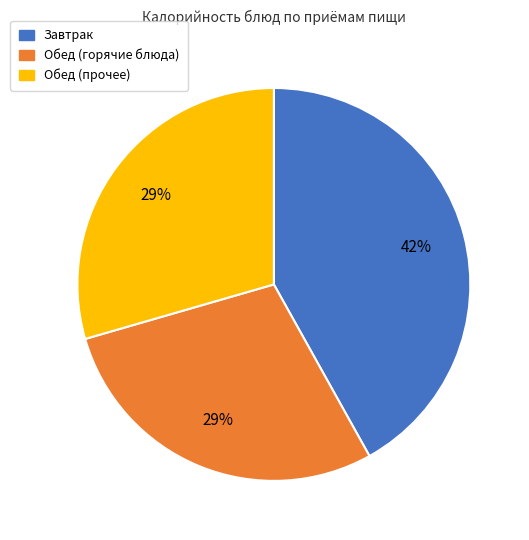

Combined, do Завтрак and Обед (горячие блюда) account for over 50%?

Yes